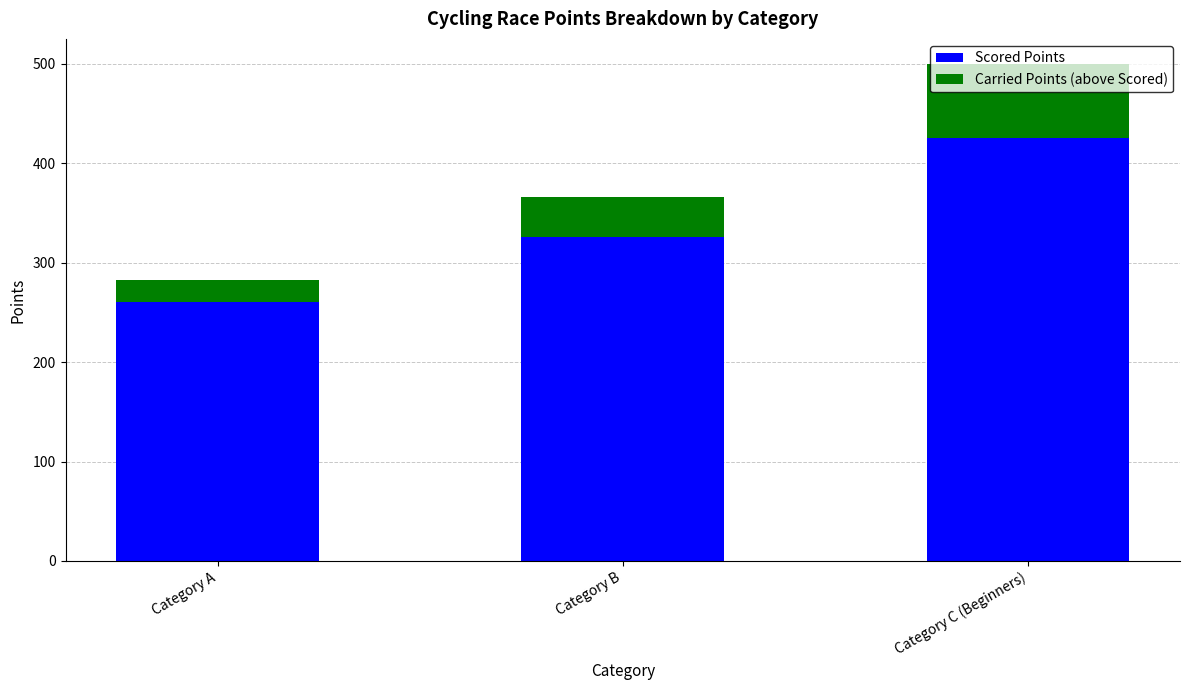

Rank the categories by Scored Points value from highest to lowest.

Category C (Beginners), Category B, Category A